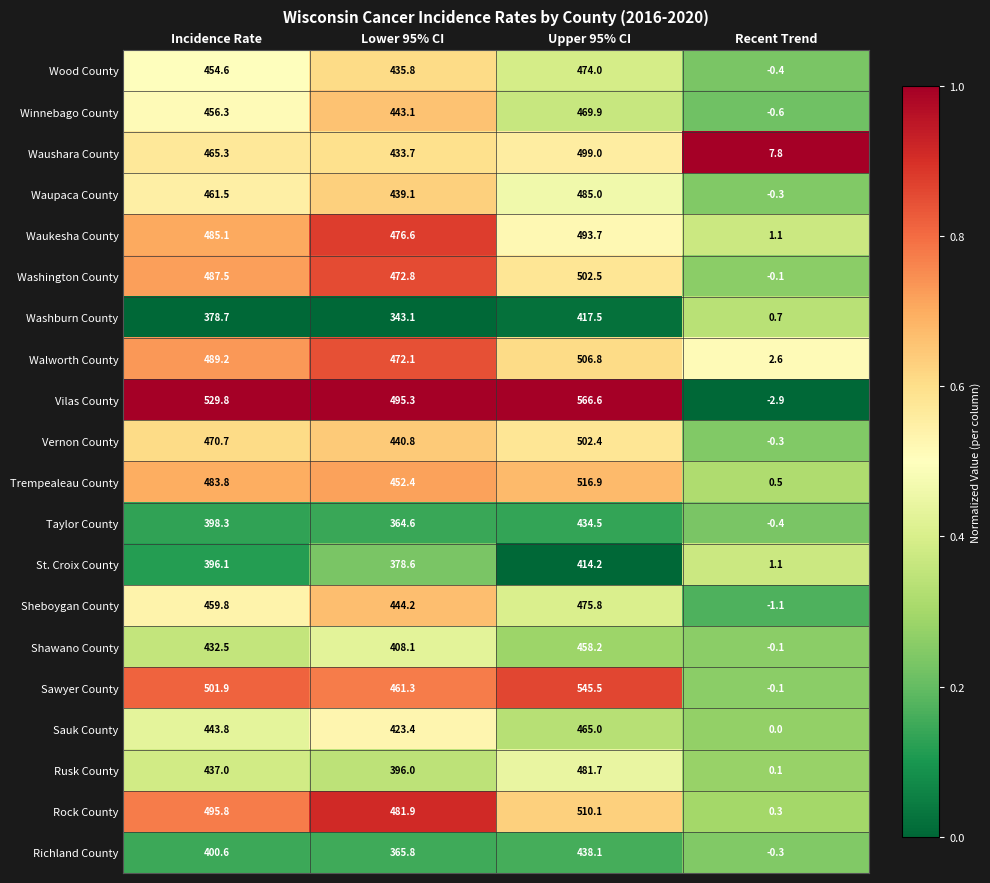

What is the sum of the Sauk County values at Upper 95% CI and Lower 95% CI?

888.4